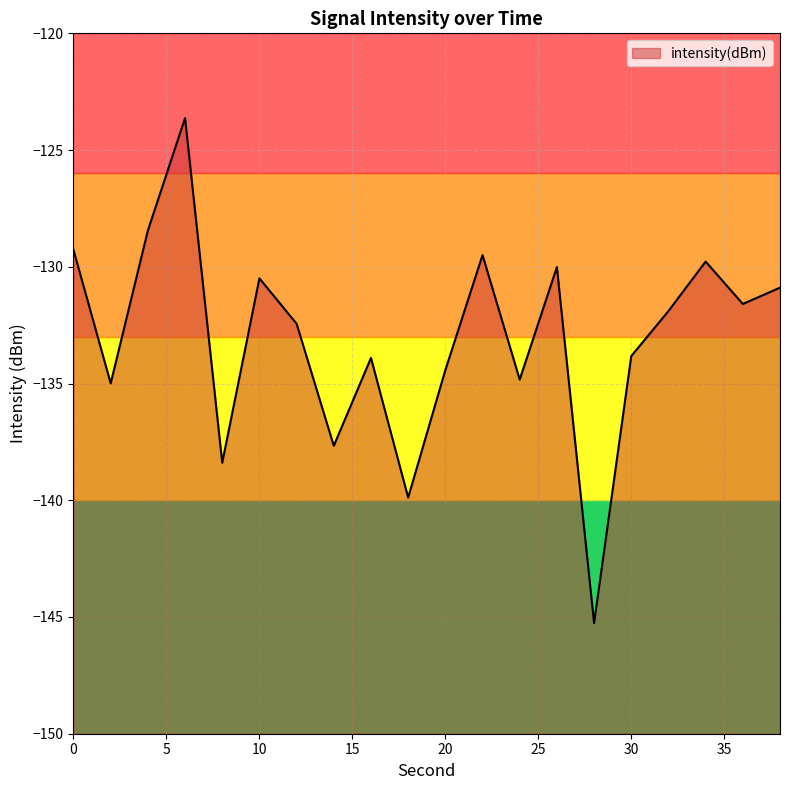

What is the sum of the values at 2 and 18?

-274.9